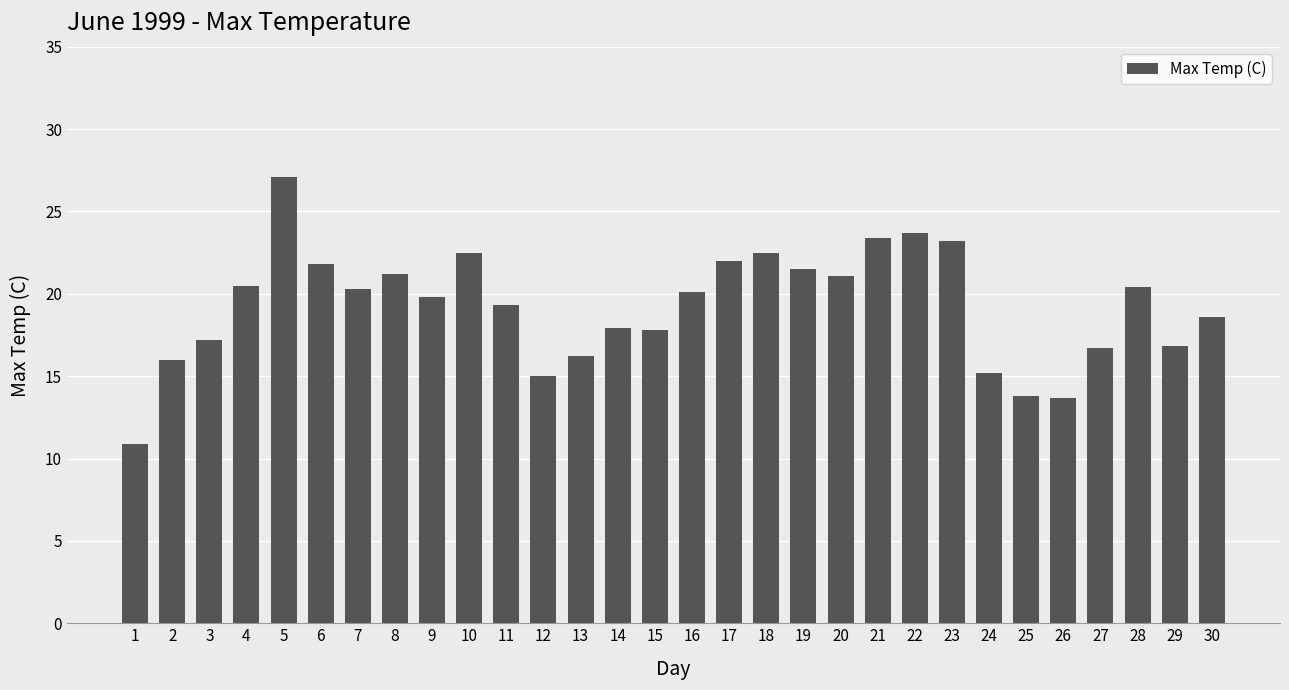

What is the difference between the values at 4 and 22?

3.2